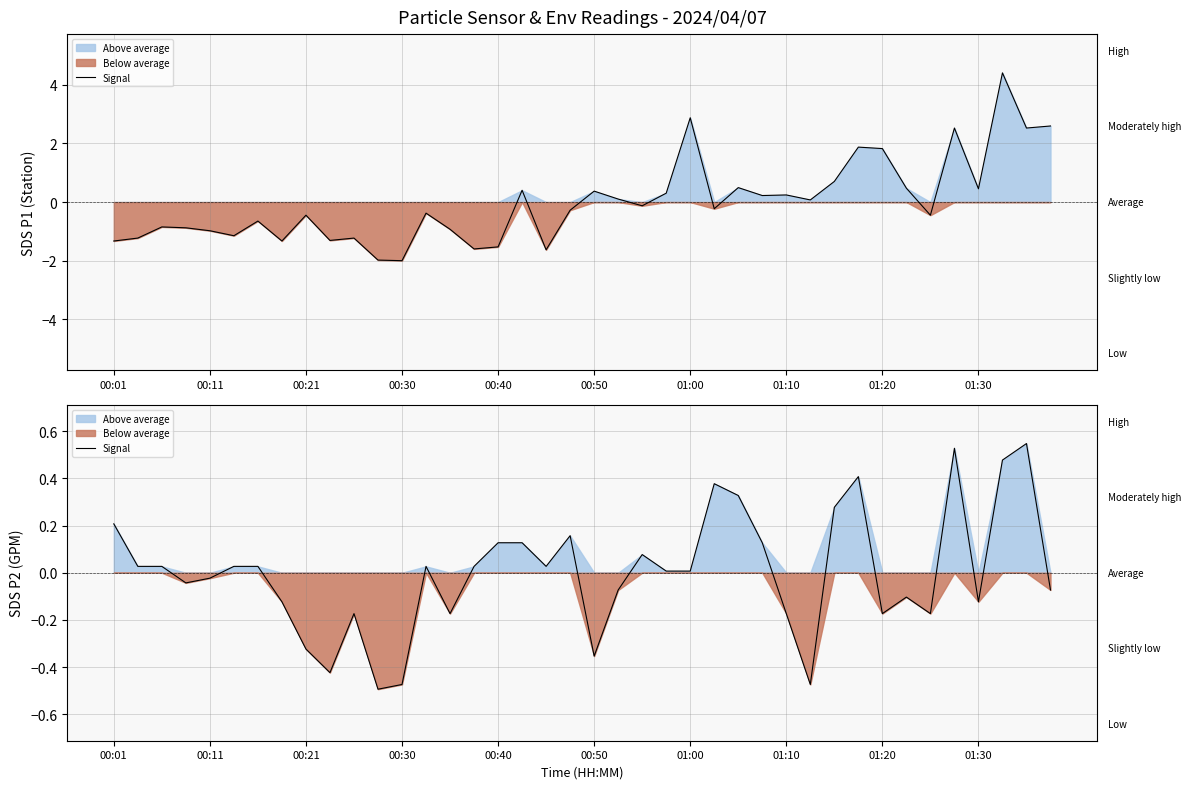

How many values in SDS P1 line are above zero?

18